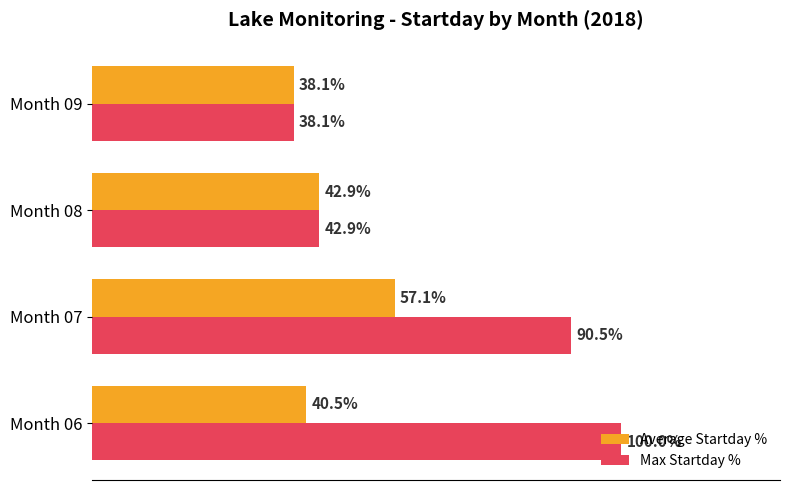

List the labels in order of Average Startday % value, smallest first.

Month 09, Month 06, Month 08, Month 07